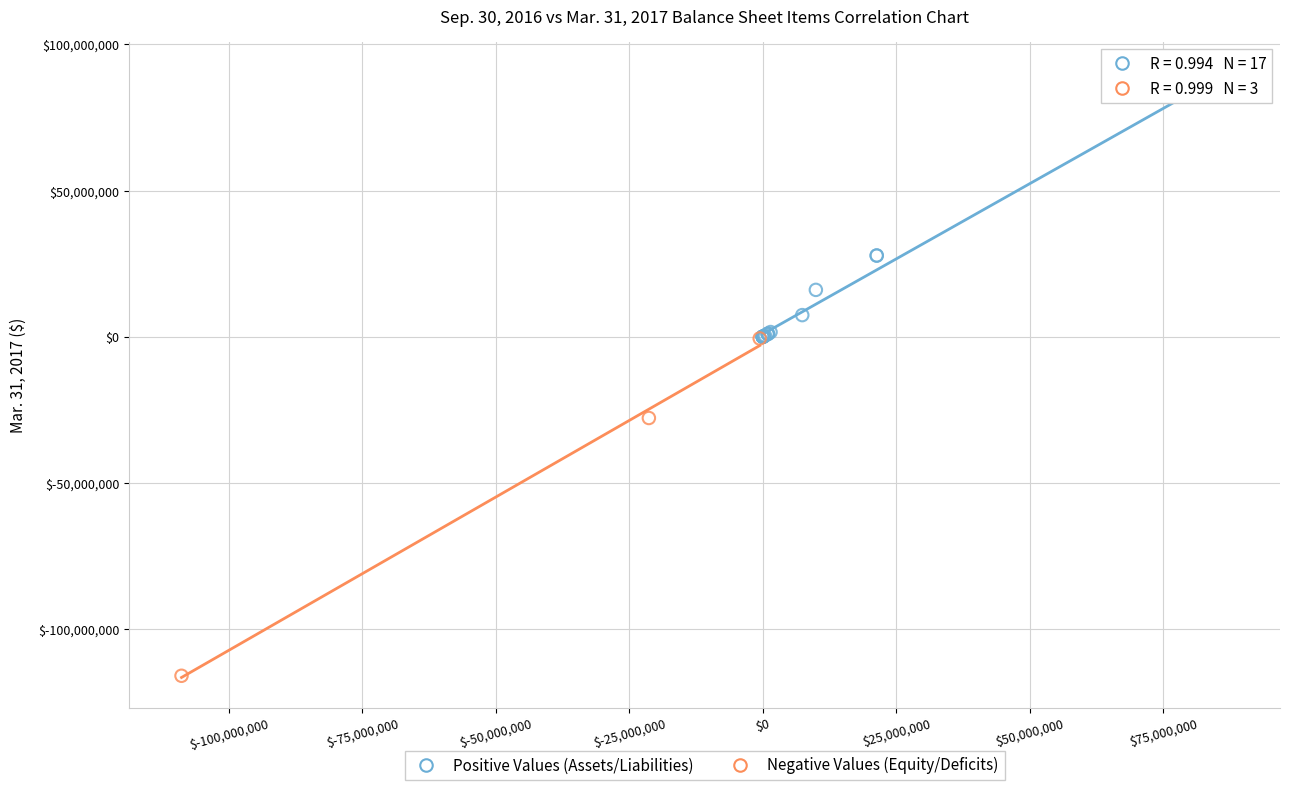

Which series contains the lowest Y value?

Negative Values (Equity/Deficits)